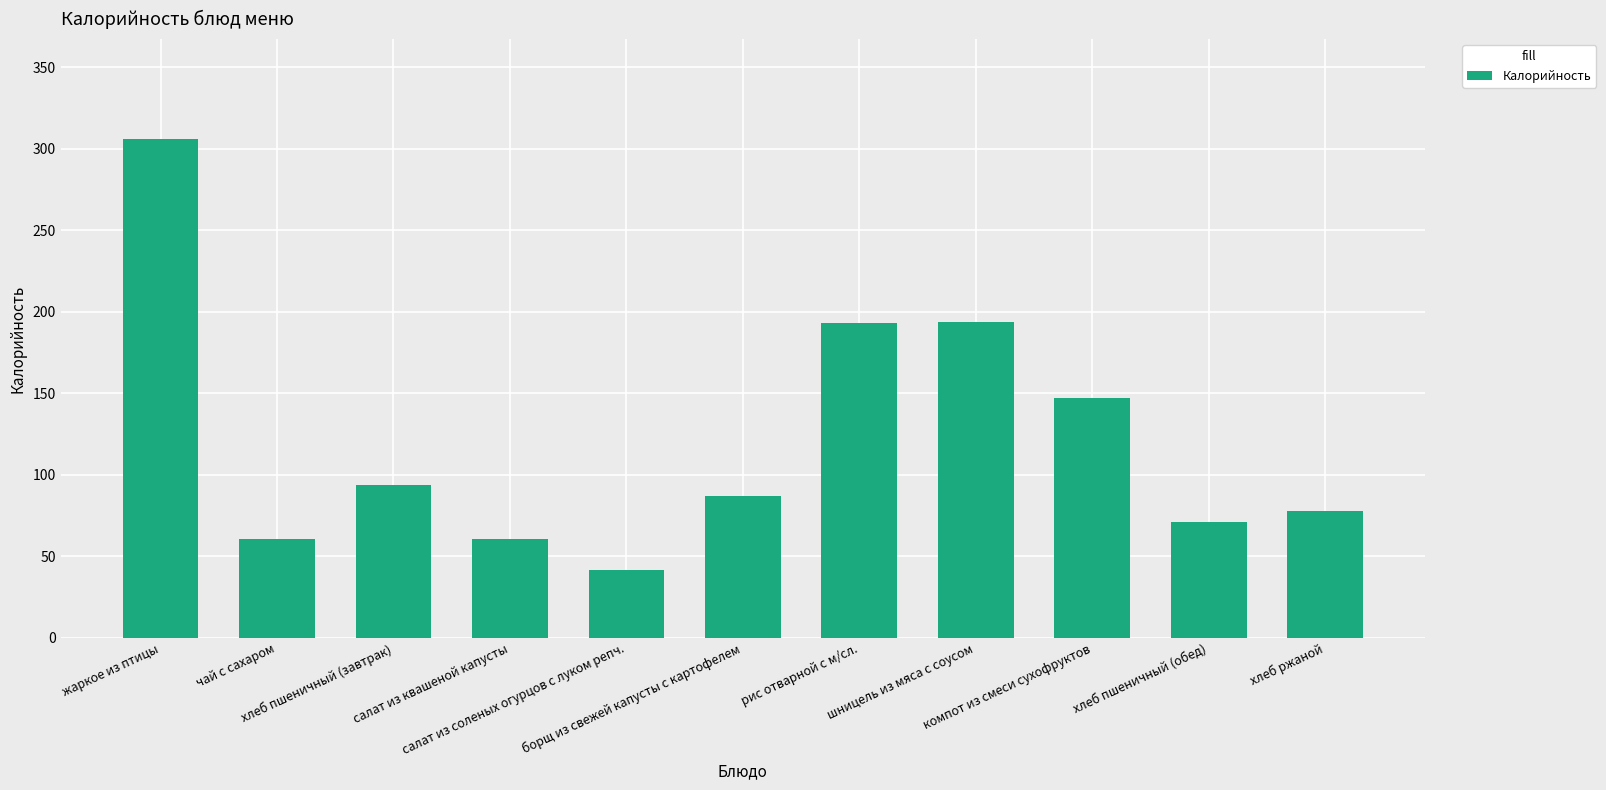

What is the change in value from салат из квашеной капусты to салат из соленых огурцов с луком репч.?

-19